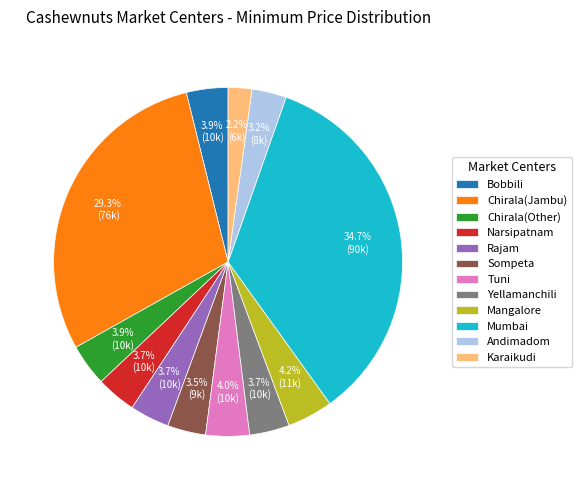

What is the ratio of the value at Tuni to the value at Narsipatnam?

1.1